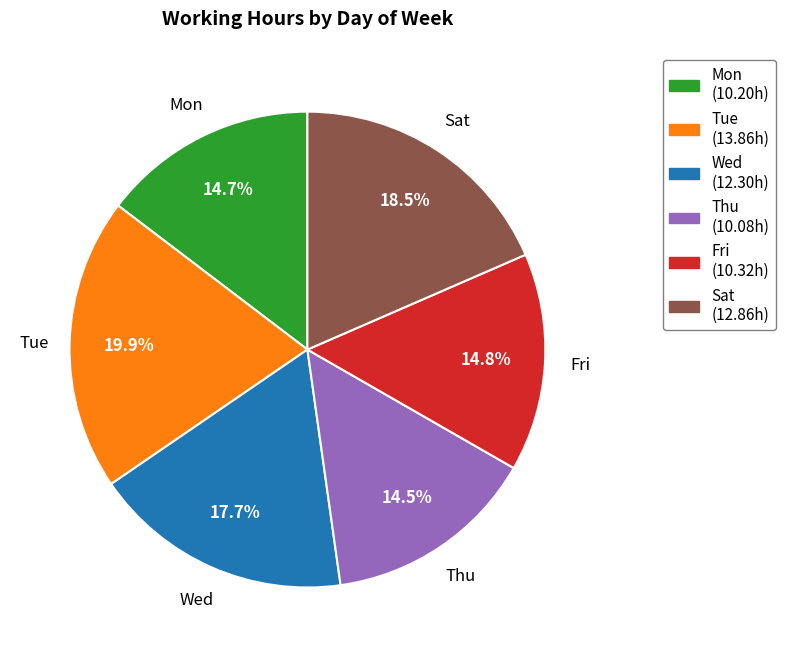

To the nearest percent, what is the difference between the Sat and Mon slice percentages?

4%